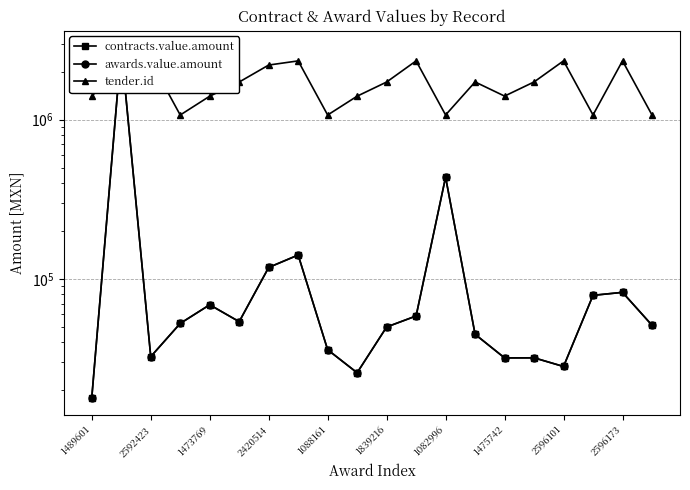

Which label corresponds to the smallest value in the chart?

1489601